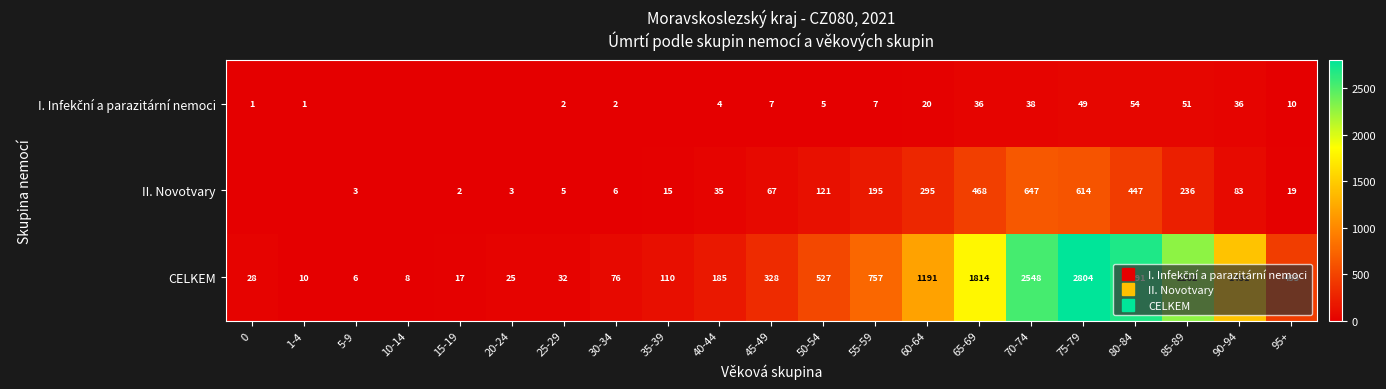

What is the lowest value of the CELKEM series?

6